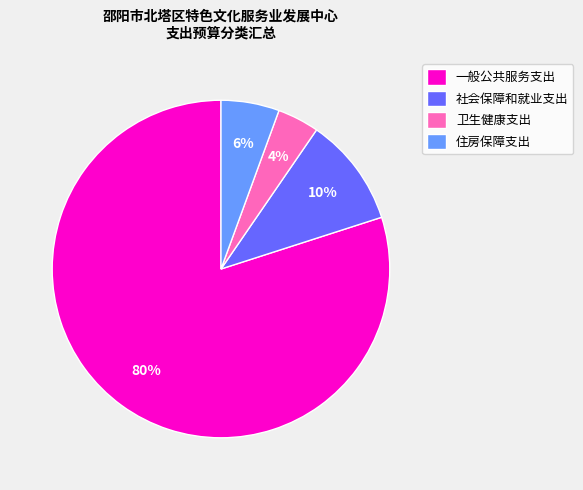

Which category accounts for the majority?

一般公共服务支出